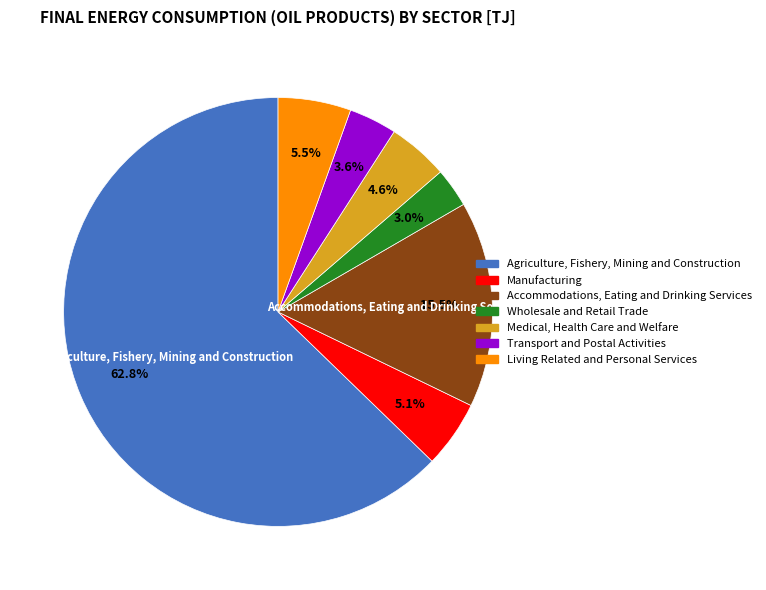

Which category has the biggest portion of the pie?

Agriculture, Fishery, Mining and Construction